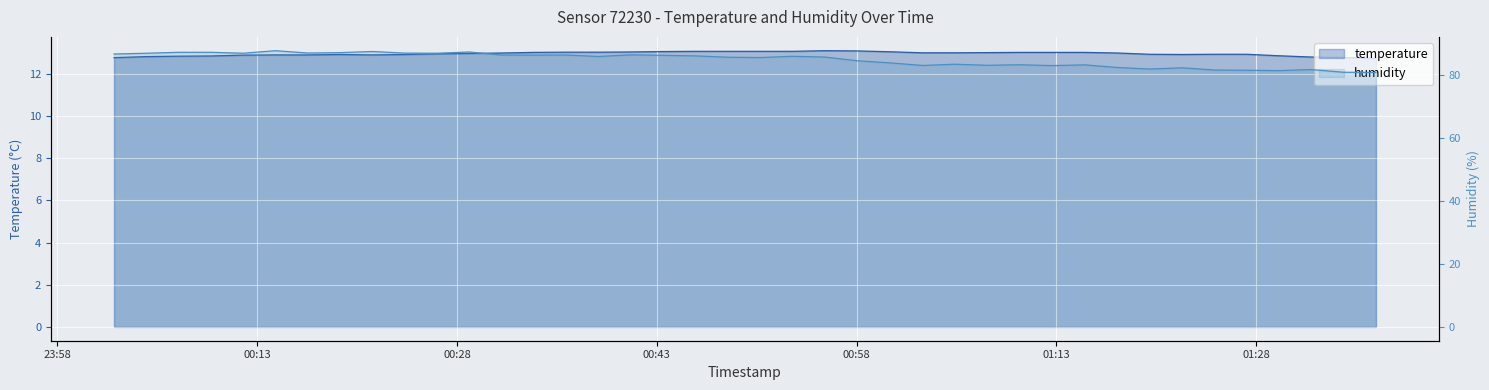

Which series changed the most between 2024-01-30T00:55:36 and 2024-01-30T00:58:01?

humidity